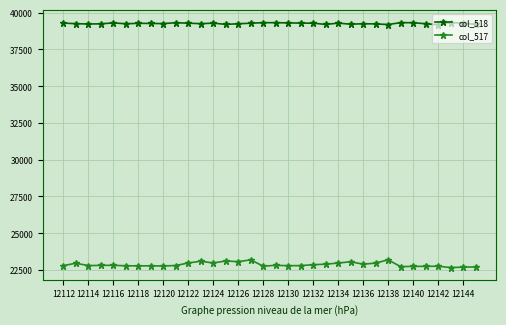

List the series in order of their overall mean, lowest first.

col_517, col_518